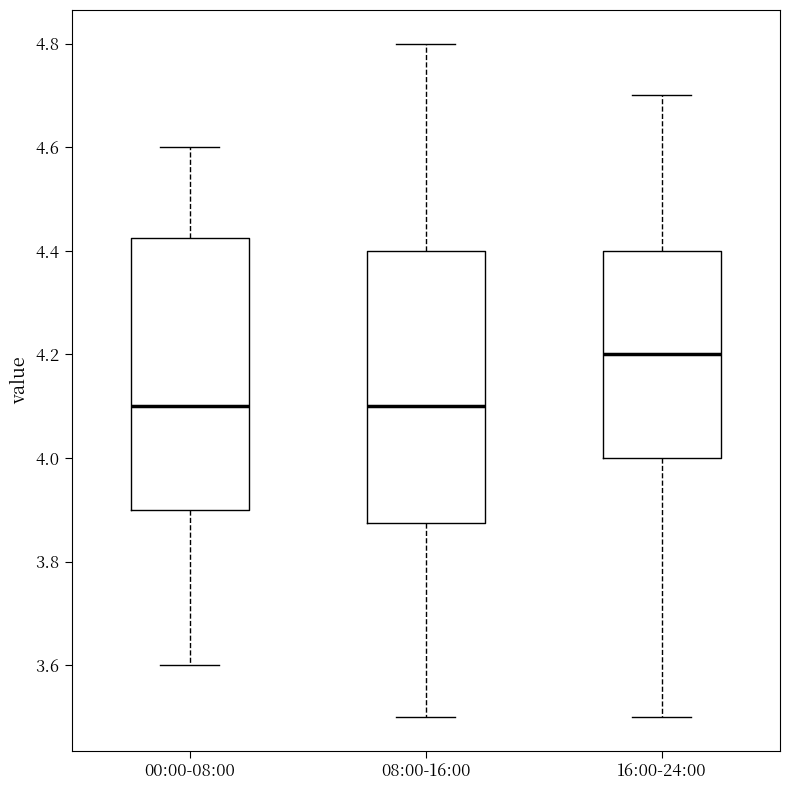

Reading left to right, read every box against the y-axis: the position of its median line, the range the box covers, and the ends of its whiskers. The values are not printed on the chart, so give them approximately, as read against the axis.

00:00-08:00: median 4.10, box 3.90 to 4.42, whiskers 3.60 to 4.60
08:00-16:00: median 4.10, box 3.88 to 4.40, whiskers 3.50 to 4.80
16:00-24:00: median 4.20, box 4.00 to 4.40, whiskers 3.50 to 4.70